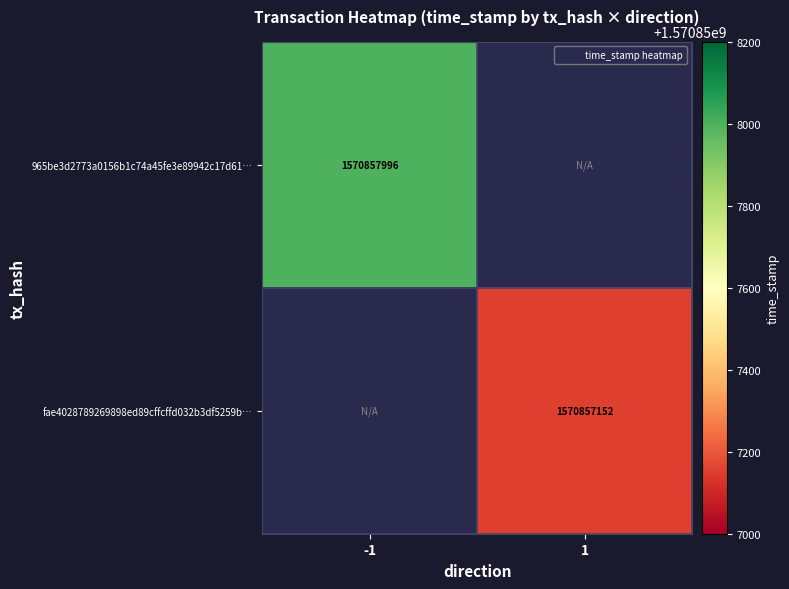

Which series has the widest spread of values?

fae4028789269898ed89cffcffd032b3df5259b